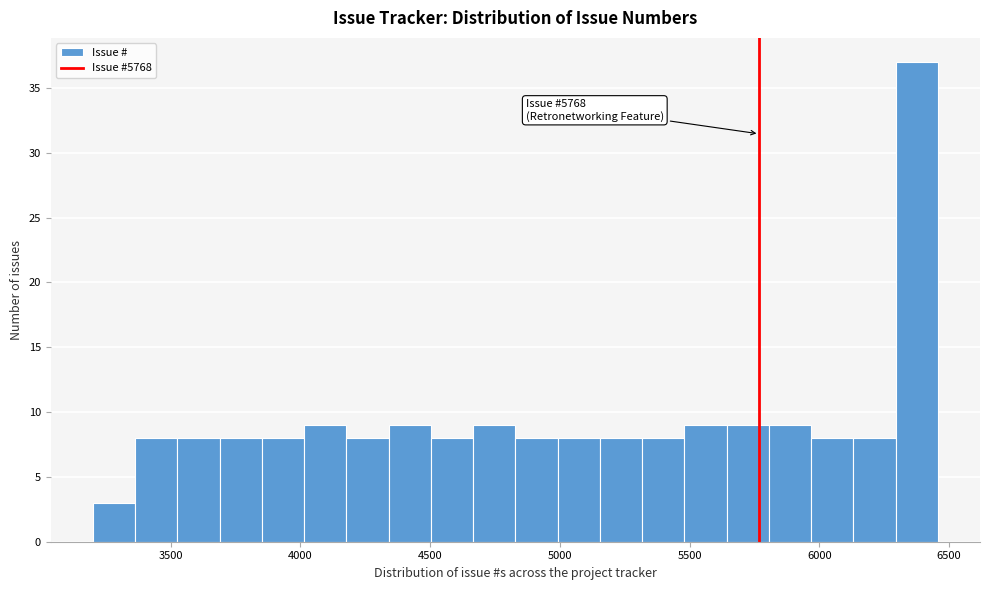

Around what value on the x-axis is the tallest bar? Give the approximate position of its centre, as read against the axis.

6350